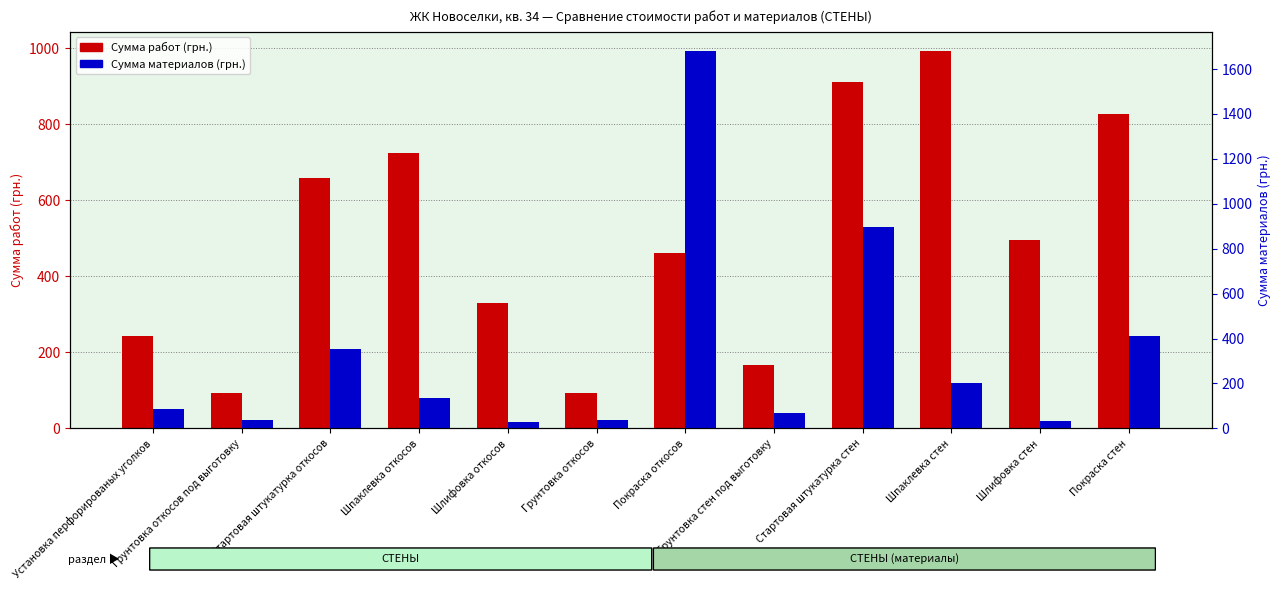

Which series has the largest range (max minus min)?

Сумма материалов (грн.)